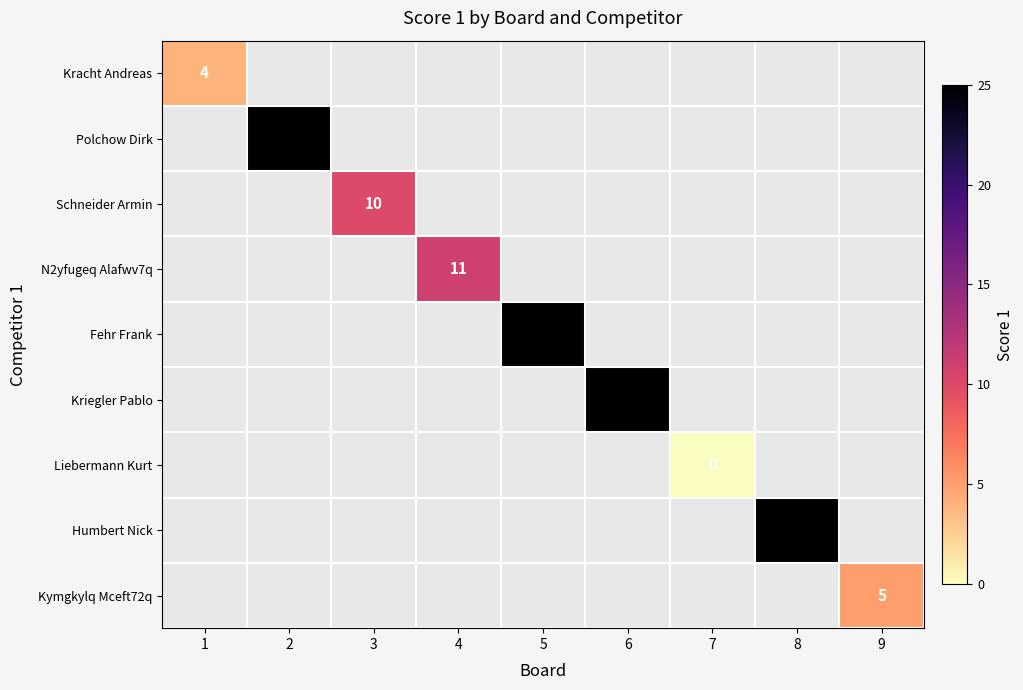

What is the maximum value shown in the chart?

25.0